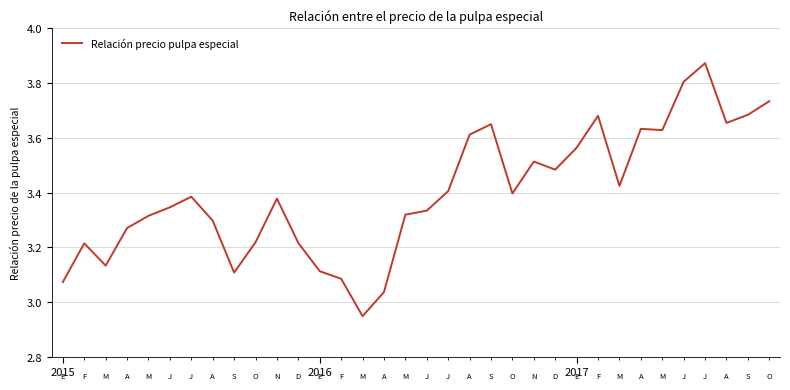

What is the difference between the maximum and minimum values?

0.9